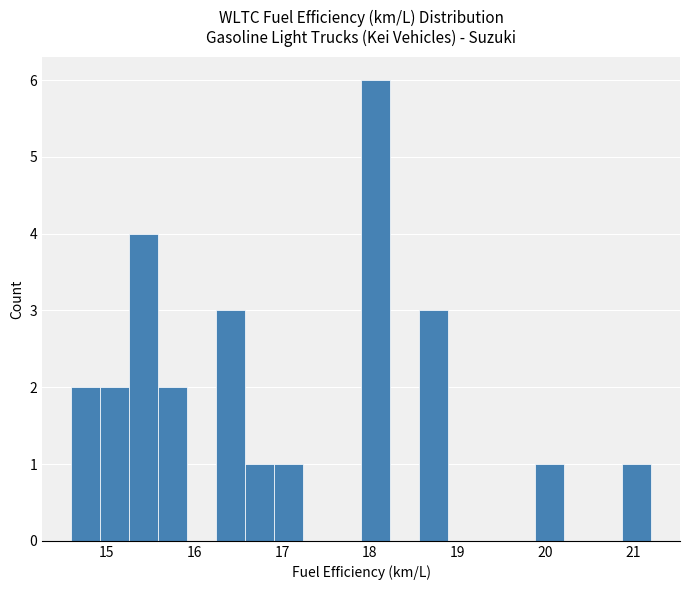

Read against the x-axis, roughly where is the centre of the tallest bar?

18.1